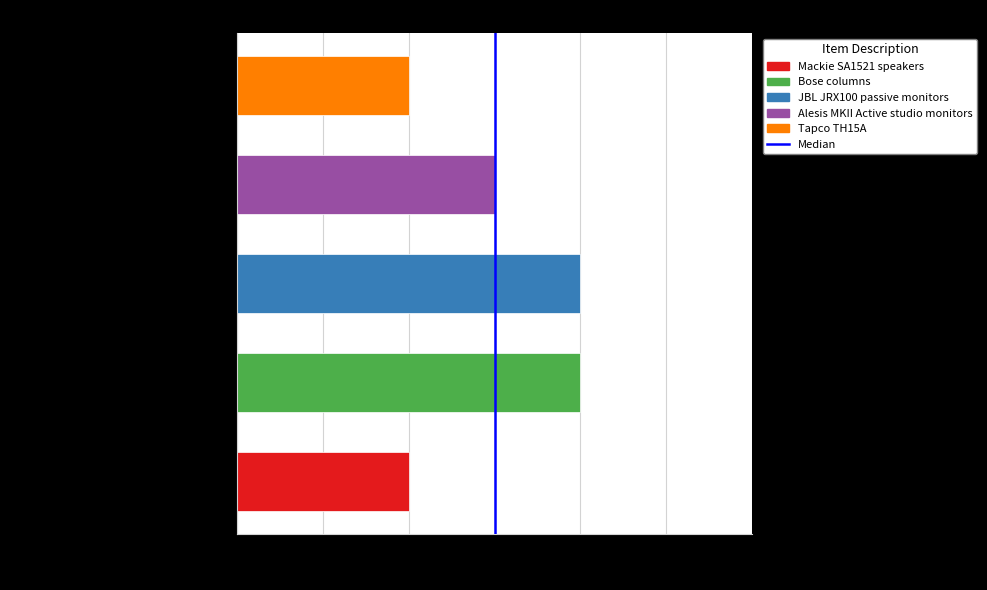

Where does the data first go above 3?

Bose columns